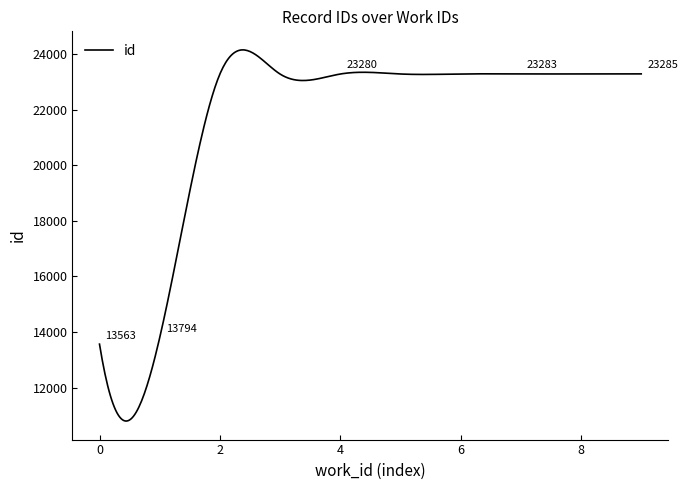

What is the minimum value shown in the chart?

10797.2